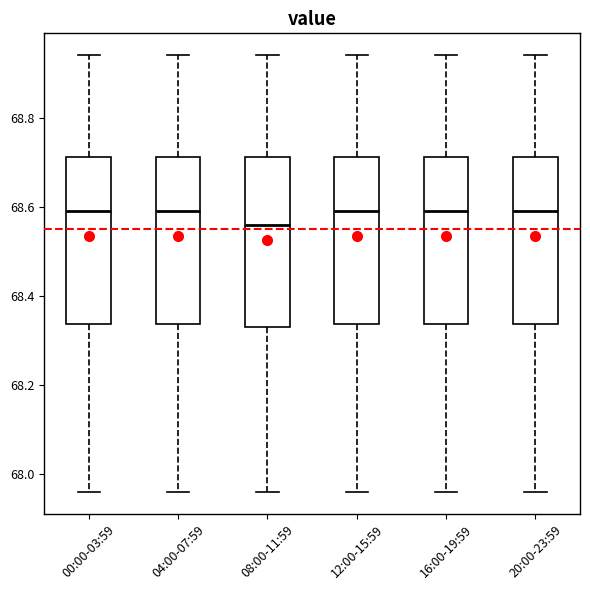

Which box has the lowest median line?

08:00-11:59